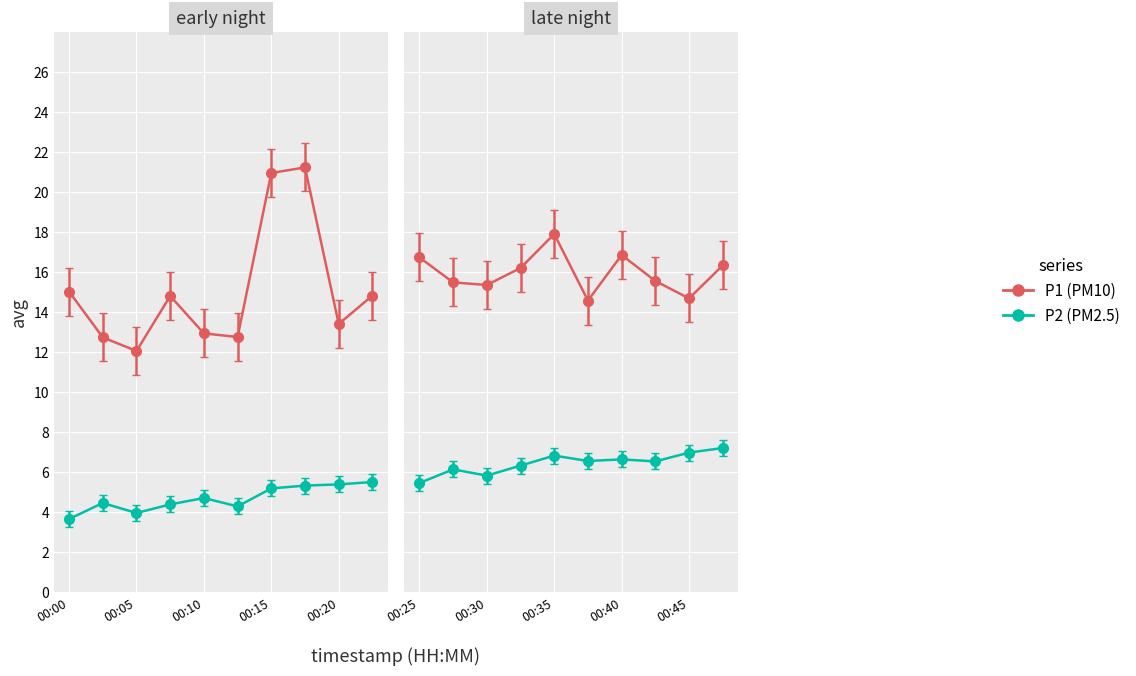

What is the highest value of the P1 series?

21.2